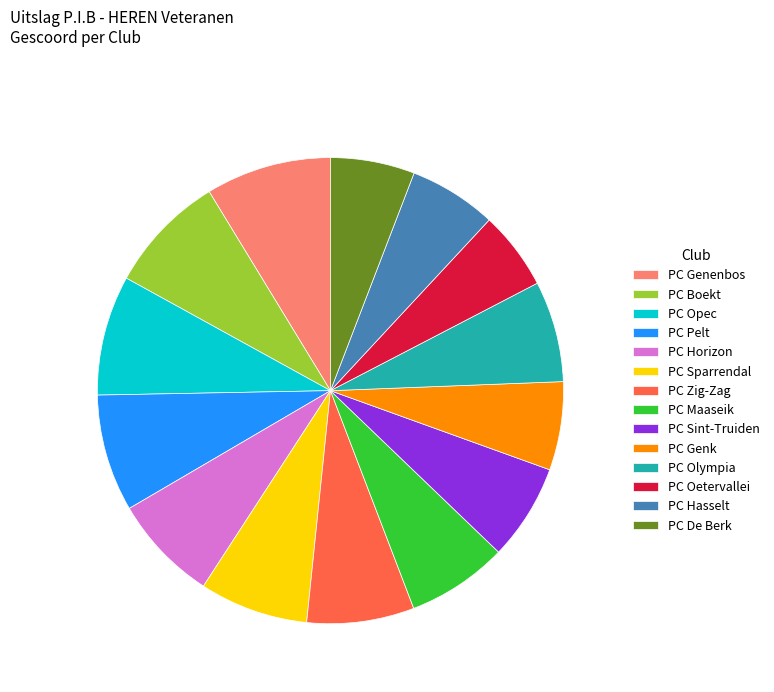

Is there a majority slice in this chart?

No